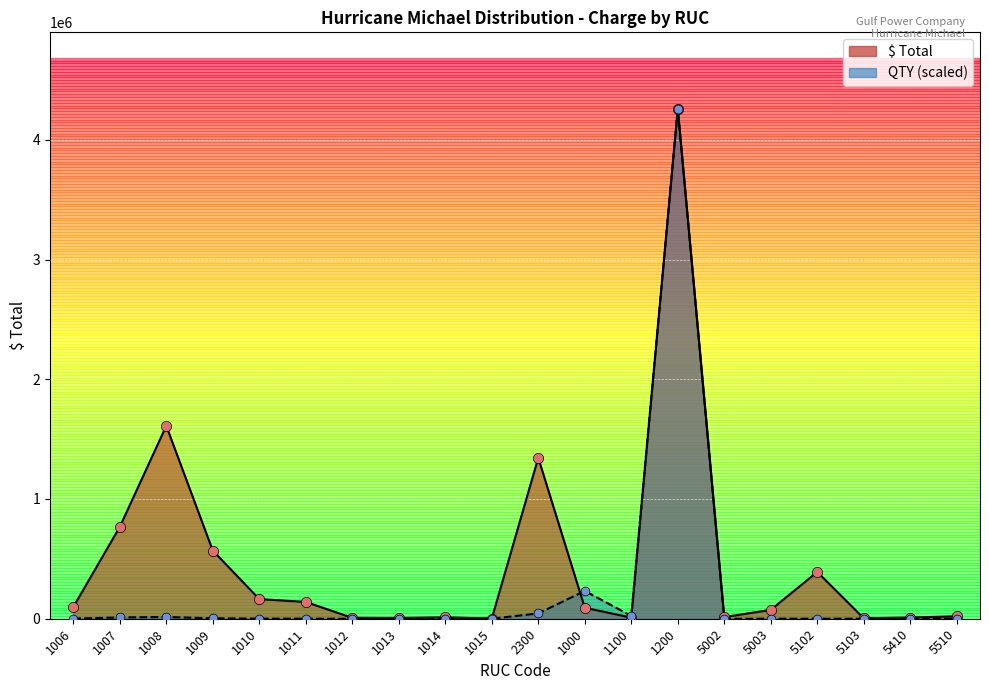

Is the value of QTY at 1009 greater than the value of $ Total at 5002?

No